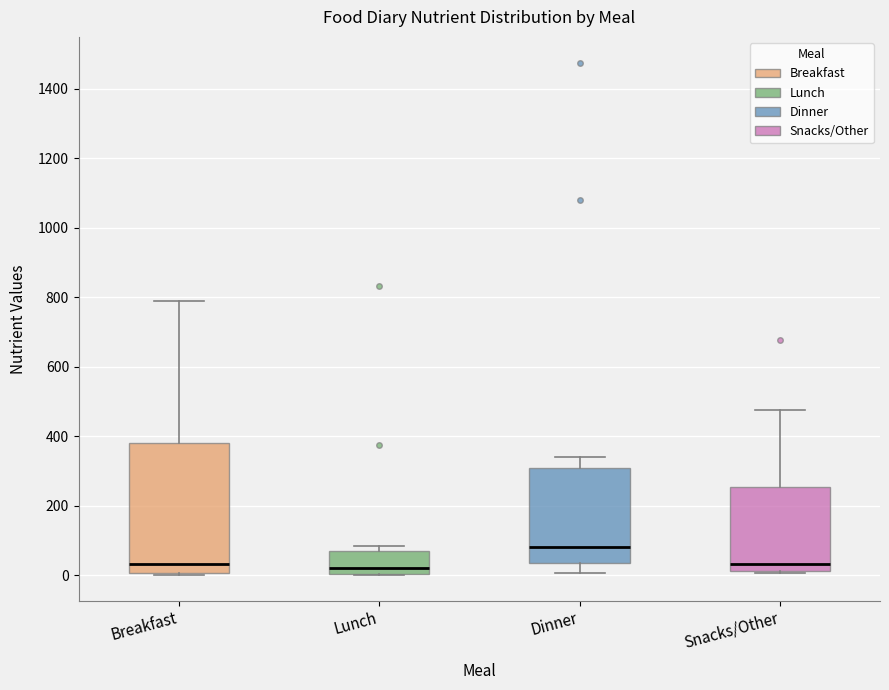

Reading left to right, read every box against the y-axis: the position of its median line, the range the box covers, and the ends of its whiskers. The values are not printed on the chart, so give them approximately, as read against the axis.

Breakfast: median 40, box 0 to 380, whiskers 0 (just below the box's lower edge) to 800
Lunch: median 20, box 0 to 80, whiskers 0 to 80 (just above the box's upper edge)
Dinner: median 80, box 40 to 300, whiskers 0 to 340
Snacks/Other: median 40, box 20 to 260, whiskers 0 to 480